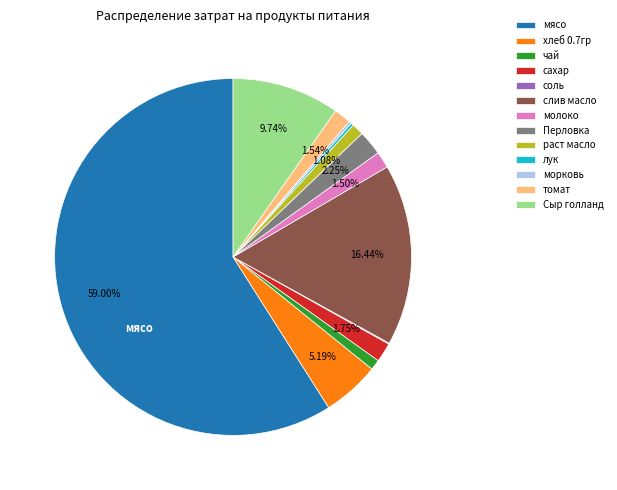

To the nearest percent, what is the difference between the сахар and слив масло slice percentages?

15%